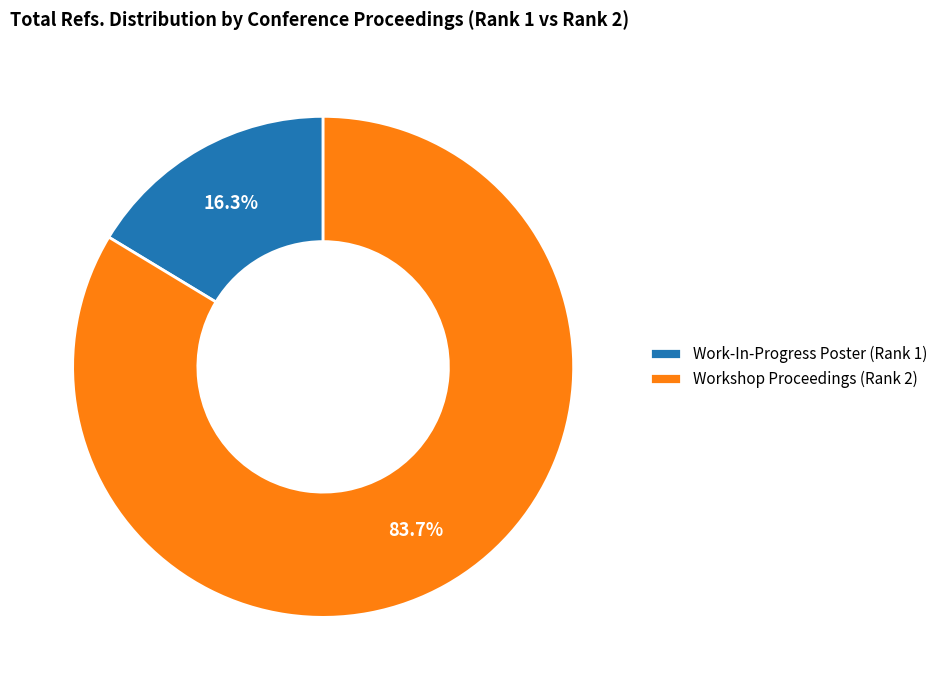

Approximately how many times larger is the value at Work-In-Progress Poster (Rank 1) compared to Workshop Proceedings (Rank 2)?

0.2